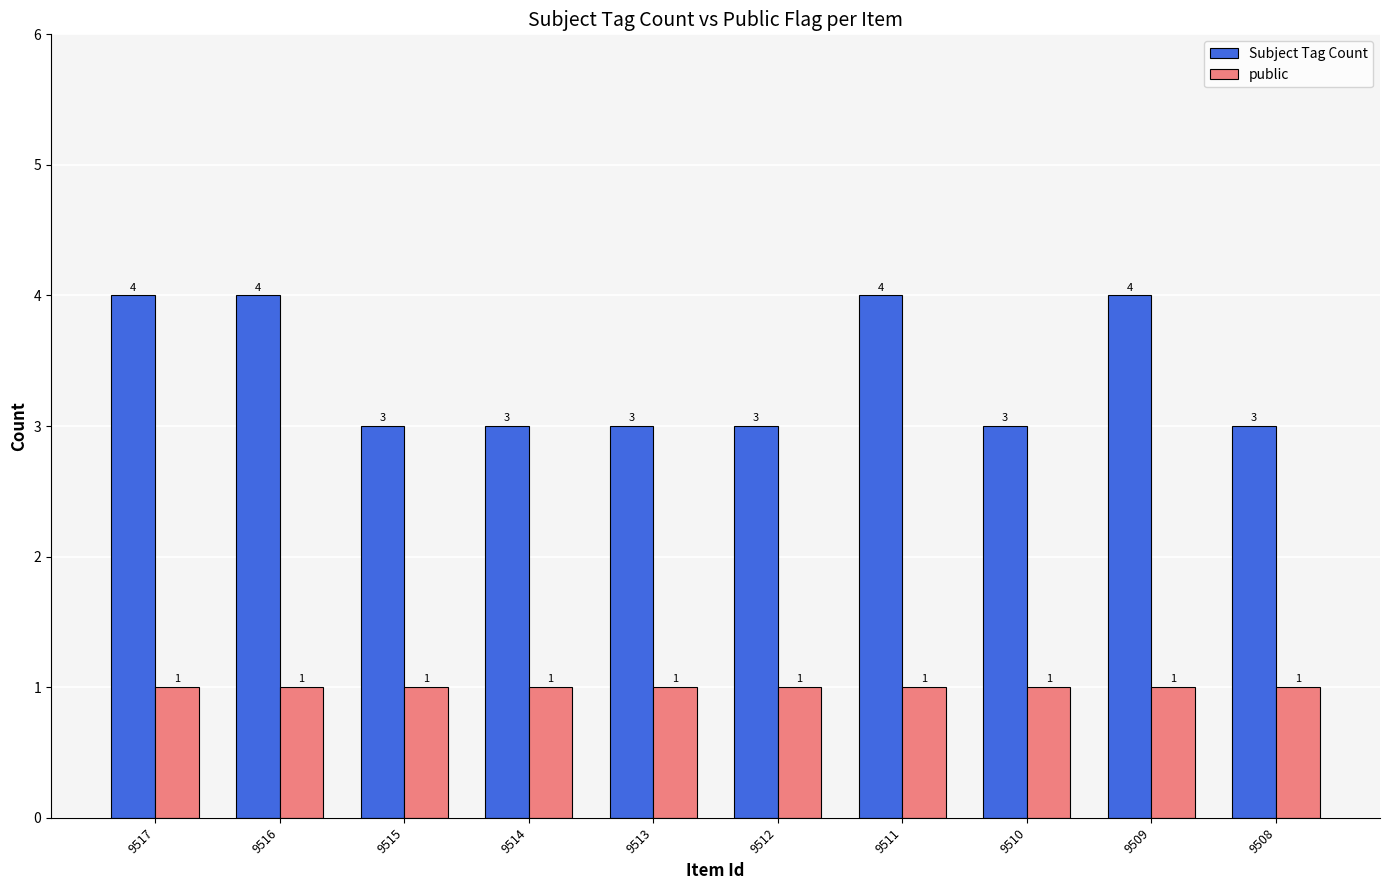

Which series has the largest total across all categories?

Subject Tag Count